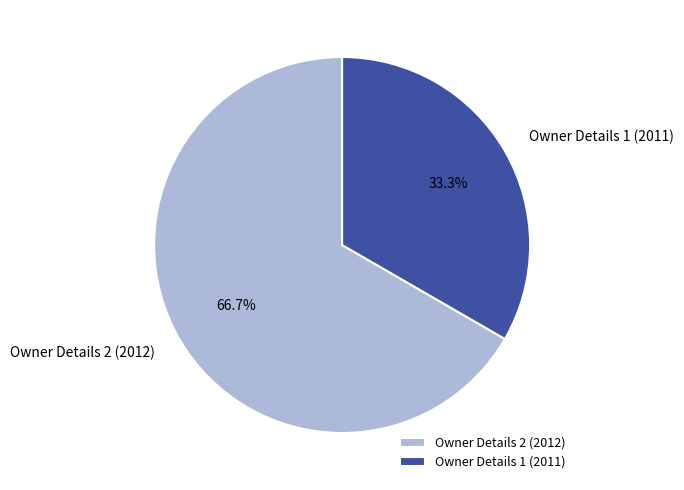

Between Owner Details 2 (2012) and Owner Details 1 (2011), which is larger?

Owner Details 2 (2012)